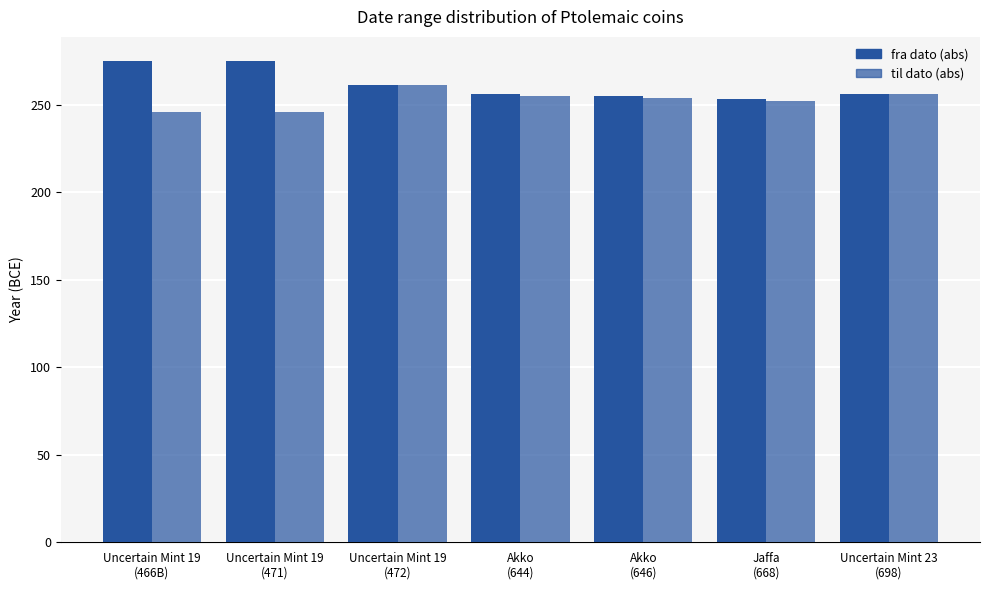

Does the chart contain stacked bars?

No